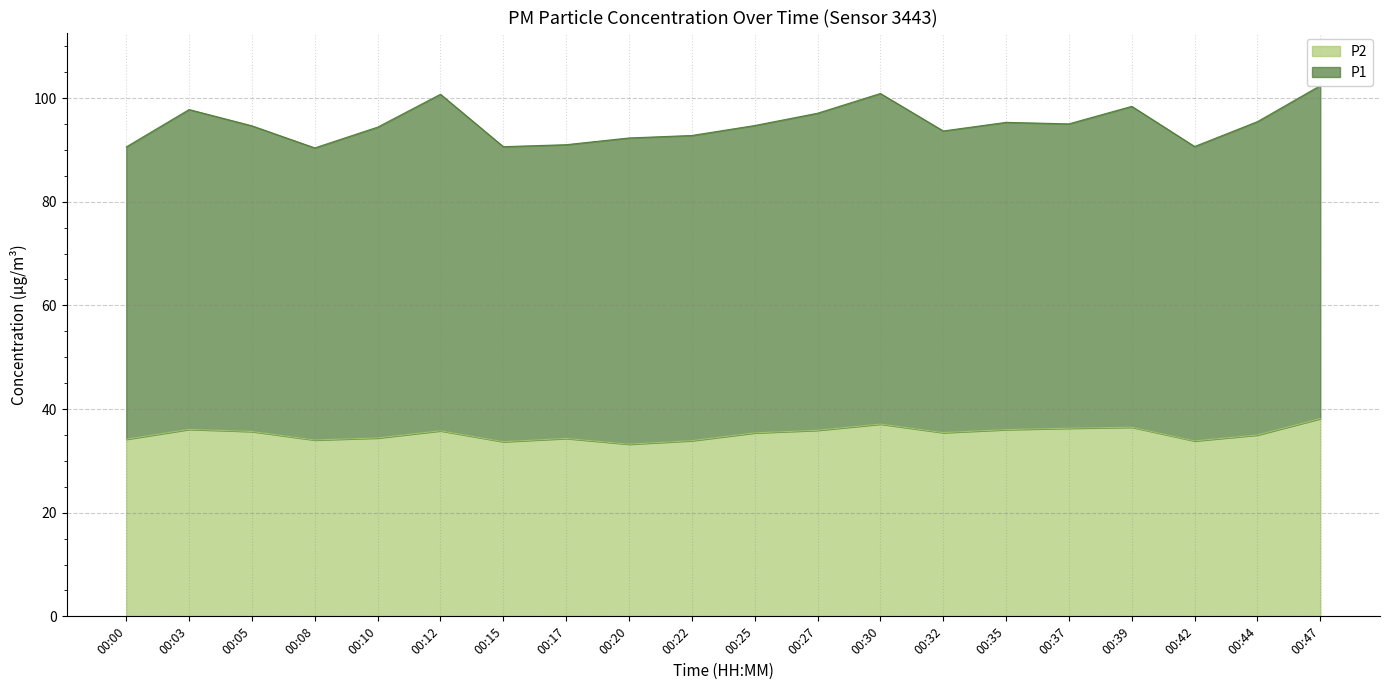

At which category does the data reach its first local valley?

00:08